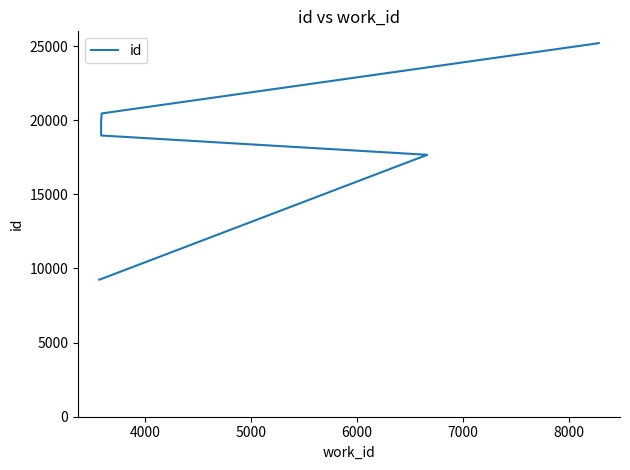

How many lines are shown in the chart?

1